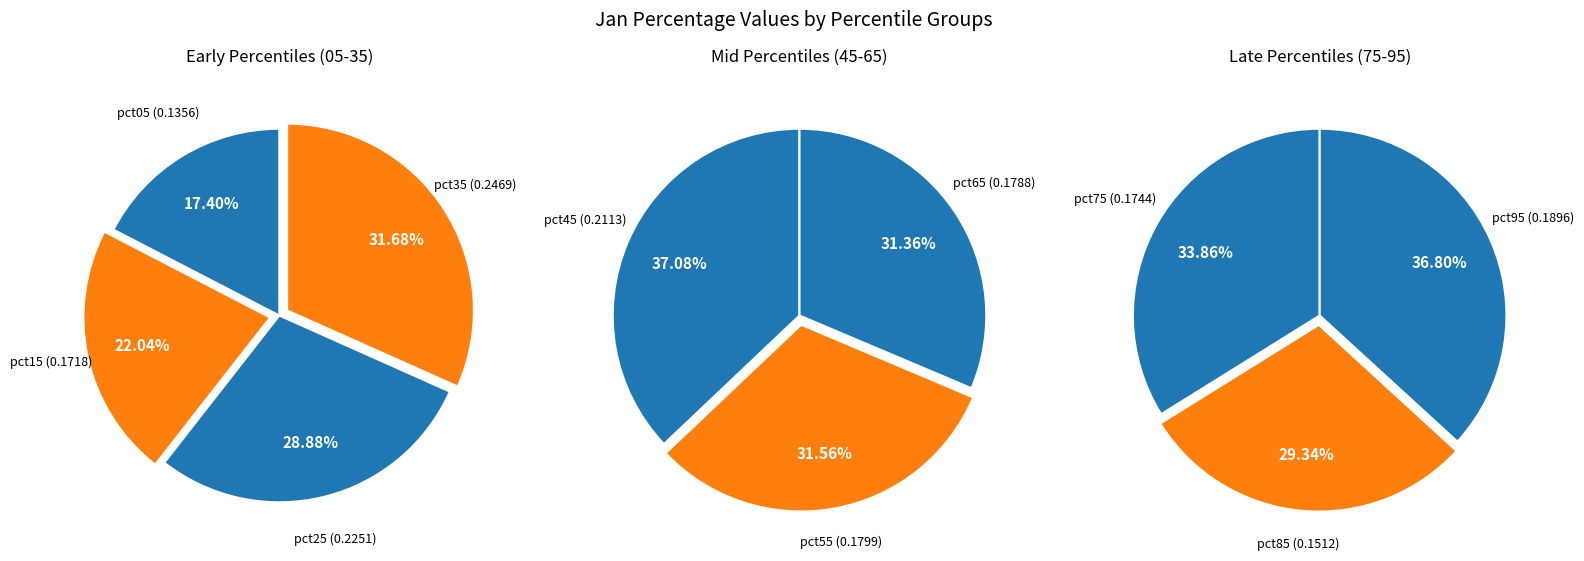

Which category has the smallest portion of the pie?

pct05